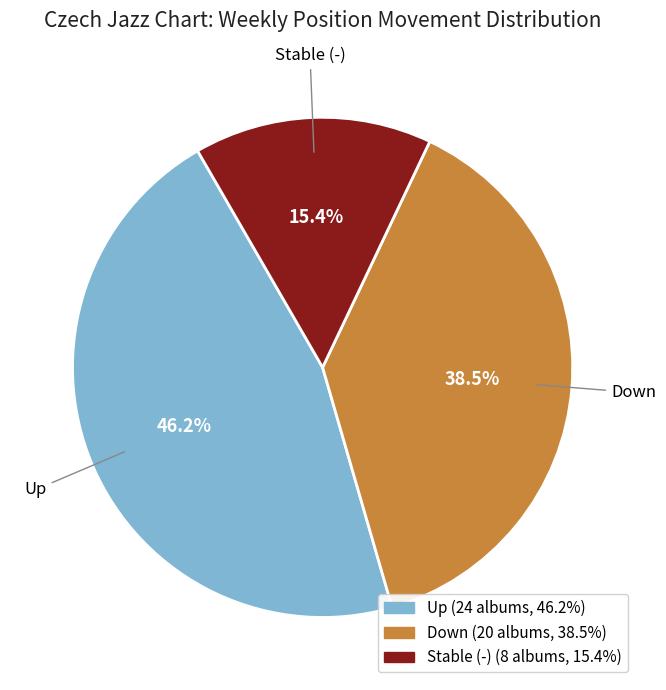

Count the number of slices in the pie.

3